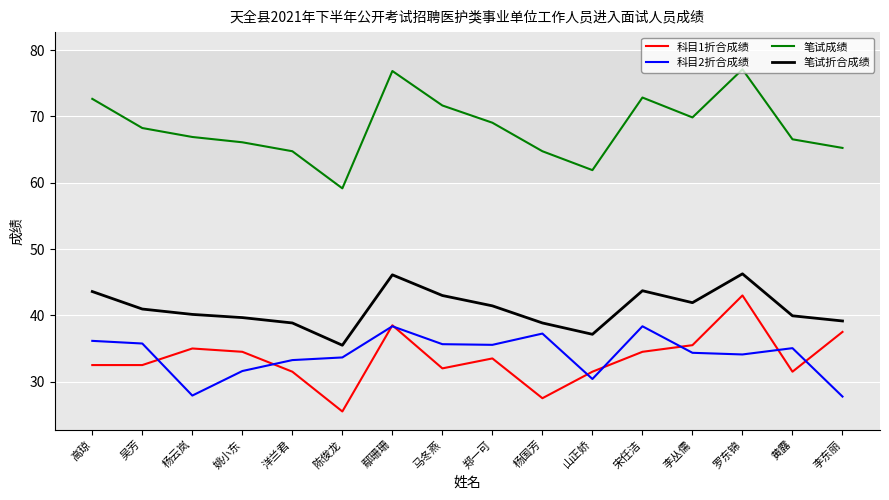

Which series changed the most between 鄢珊珊 and 李丛儒?

笔试成绩